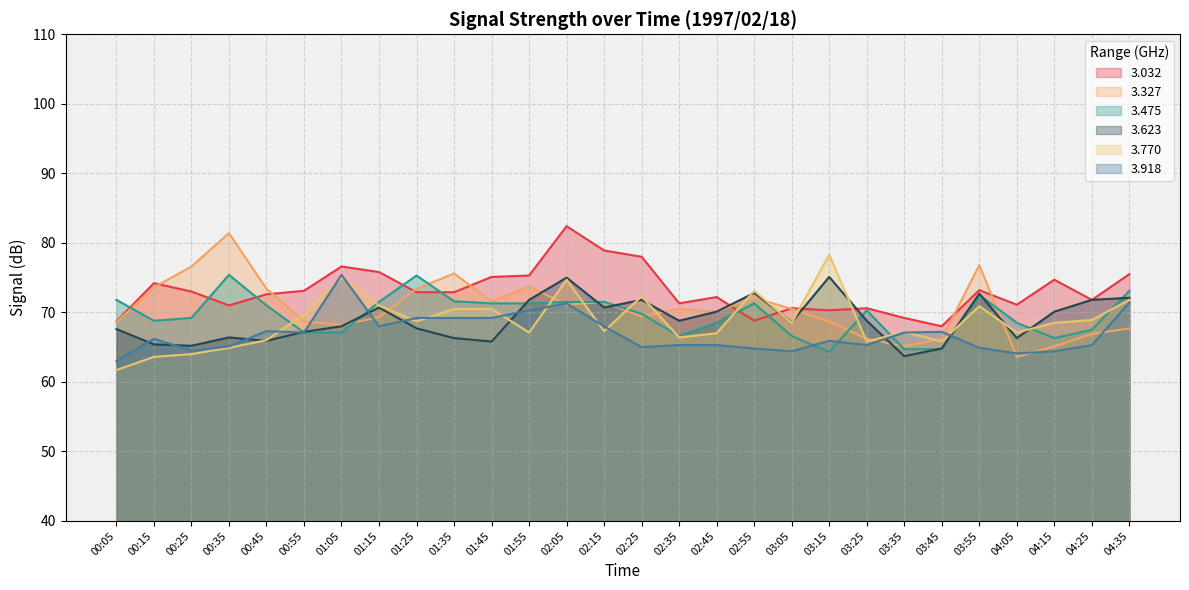

Which category has the highest value in the 3.918 series?

01:05